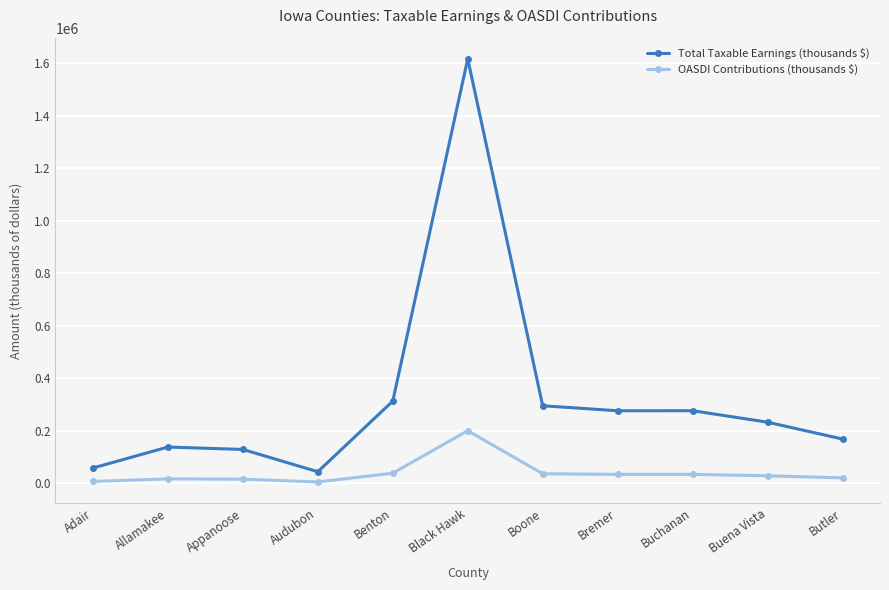

True or false: OASDI Contributions (thousands $) has more than 1 points higher than both neighbors.

True